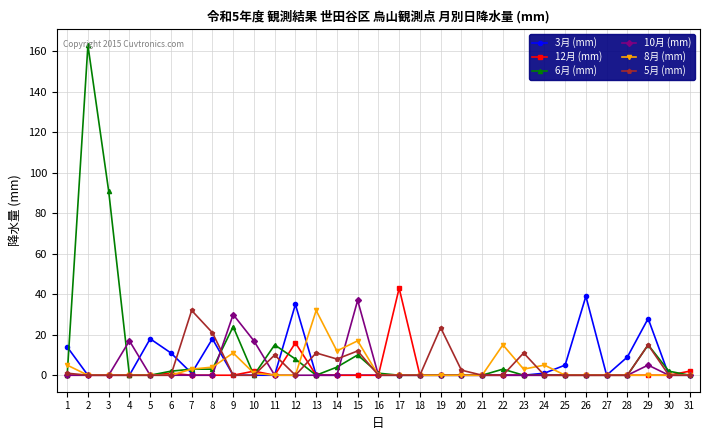

What is the value of the 8月 (mm) point at the 22nd from the left?

15.0